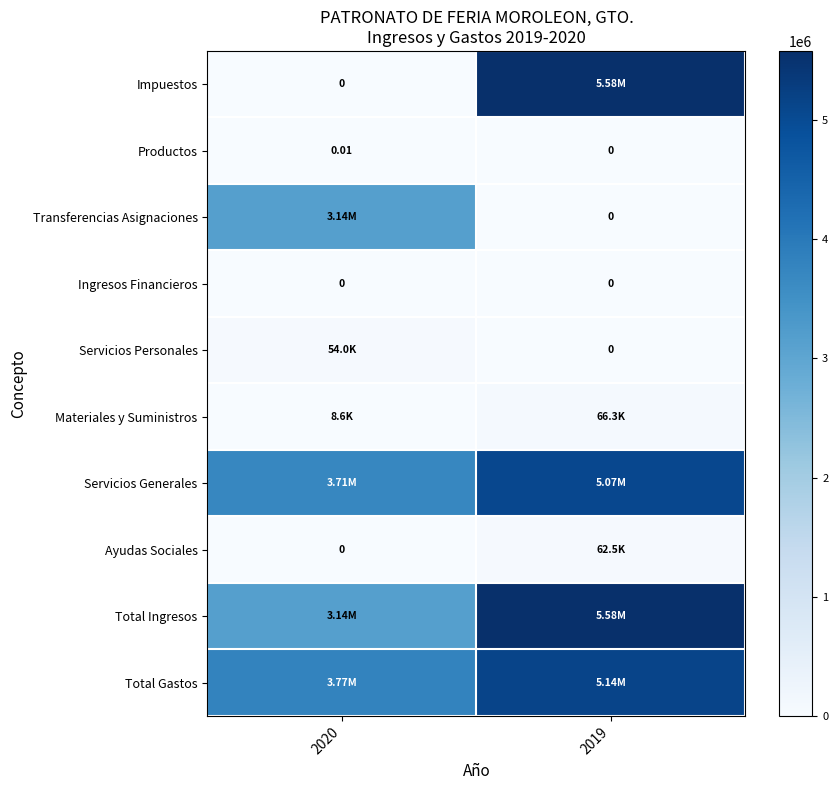

Is it true that Impuestos equals 5580449.6 at 2019?

True